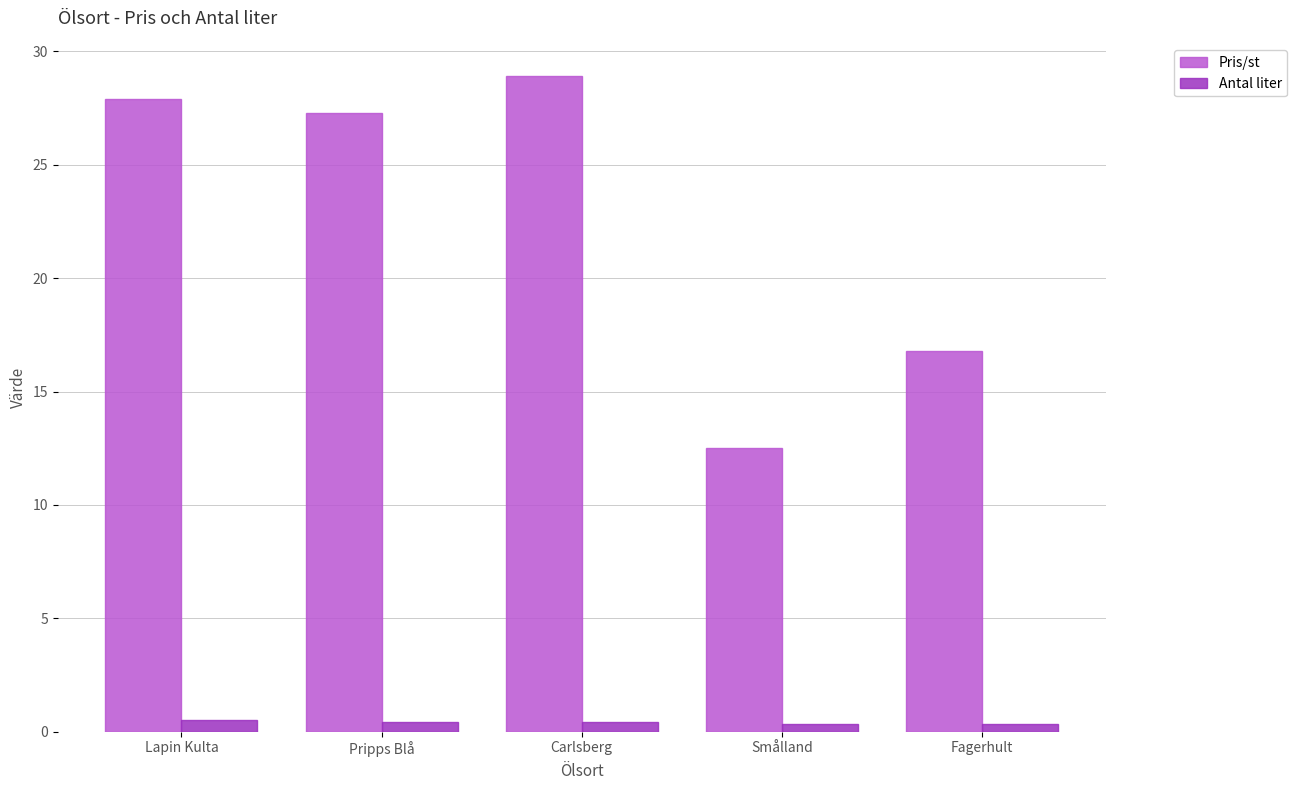

True or false: Pris/st has a value of 8.4 at Fagerhult.

False